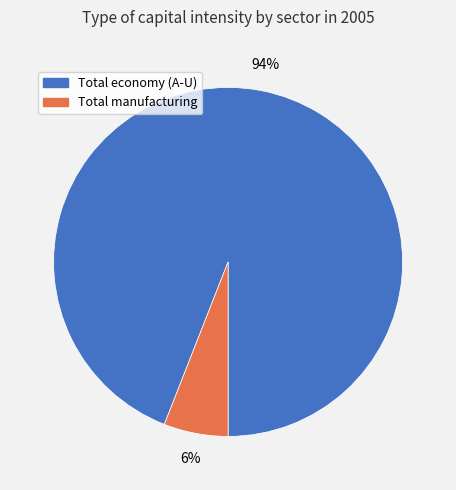

To the nearest percent, what portion does Total manufacturing represent?

6%